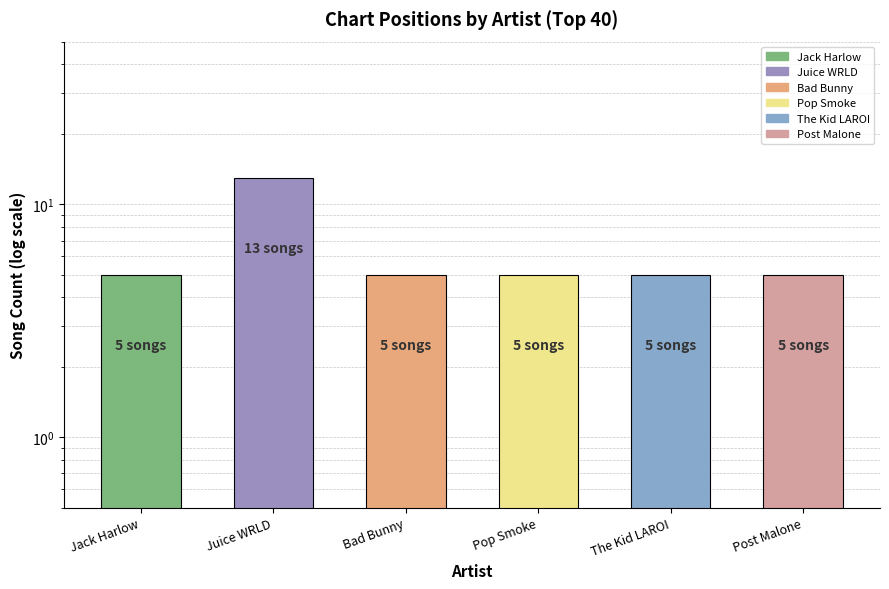

At which category does the chart reach its minimum across all series?

Jack Harlow